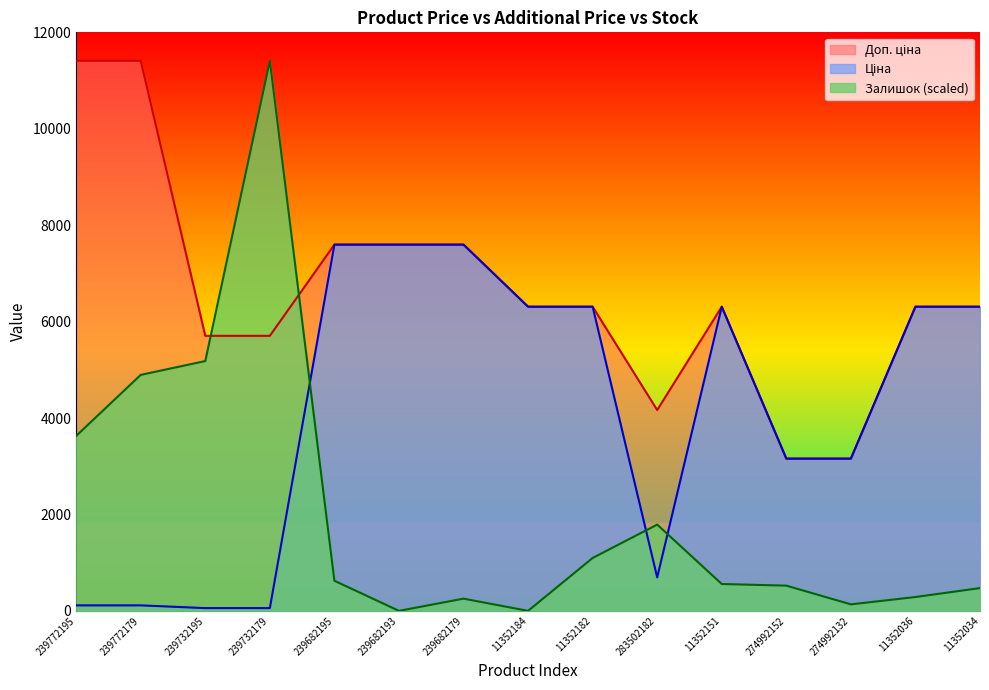

How many times do Залишок and Доп. ціна cross each other?

2